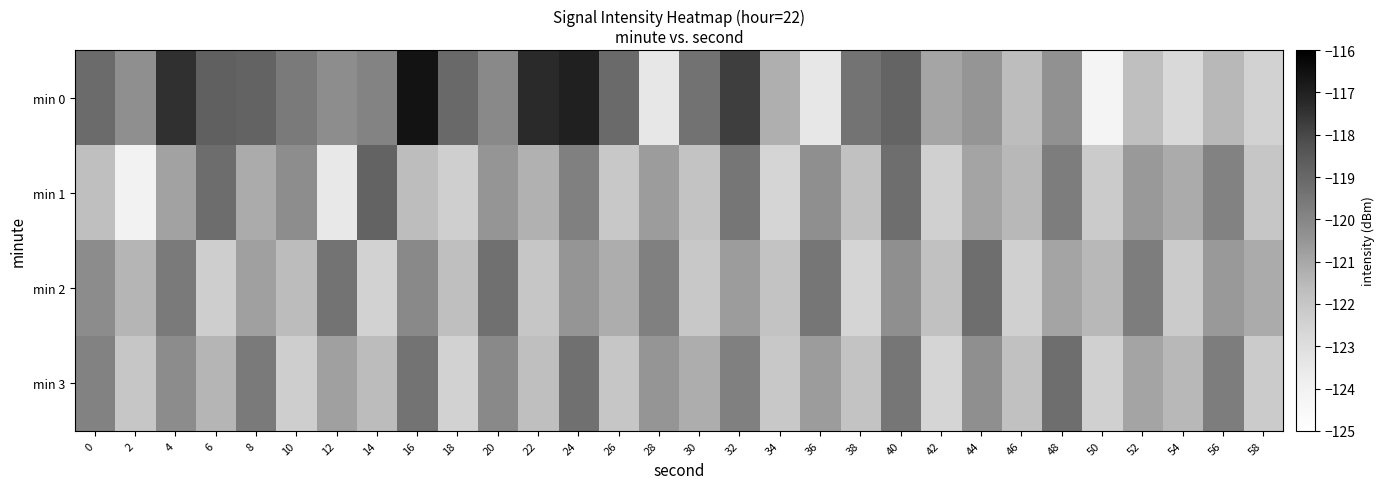

Reading left to right, list all the values displayed in this chart.

min 0: 0=-119.1	2=-120.3	4=-117.4	6=-118.8	8=-118.9	10=-119.6	12=-120.3	14=-119.9	16=-116.6	18=-119.1	20=-120.1	22=-117.3	24=-117.0	26=-119.1	28=-123.5	30=-119.3	32=-117.8	34=-121.2	36=-123.4	38=-119.4	40=-118.9	42=-121.0	44=-120.5	46=-121.6	48=-120.4	50=-124.2	52=-121.7	54=-122.8	56=-121.5	58=-122.5
min 1: 0=-121.7	2=-124.1	4=-120.9	6=-119.2	8=-121.1	10=-120.2	12=-123.5	14=-118.9	16=-121.7	18=-122.4	20=-120.5	22=-121.3	24=-119.8	26=-122.1	28=-120.7	30=-121.9	32=-119.5	34=-122.6	36=-120.3	38=-121.8	40=-119.2	42=-122.4	44=-120.9	46=-121.5	48=-119.7	50=-122.2	52=-120.6	54=-121.1	56=-119.9	58=-122.0
min 2: 0=-120.2	2=-121.4	4=-119.6	6=-122.3	8=-120.8	10=-121.6	12=-119.4	14=-122.5	16=-120.1	18=-121.7	20=-119.3	22=-122.0	24=-120.5	26=-121.2	28=-119.8	30=-122.1	32=-120.7	34=-121.9	36=-119.5	38=-122.6	40=-120.3	42=-121.8	44=-119.2	46=-122.4	48=-120.9	50=-121.5	52=-119.7	54=-122.2	56=-120.6	58=-121.1
min 3: 0=-119.9	2=-122.0	4=-120.2	6=-121.4	8=-119.6	10=-122.3	12=-120.8	14=-121.6	16=-119.4	18=-122.5	20=-120.1	22=-121.7	24=-119.3	26=-122.0	28=-120.5	30=-121.2	32=-119.8	34=-122.1	36=-120.7	38=-121.9	40=-119.5	42=-122.6	44=-120.3	46=-121.8	48=-119.2	50=-122.4	52=-120.9	54=-121.5	56=-119.7	58=-122.2